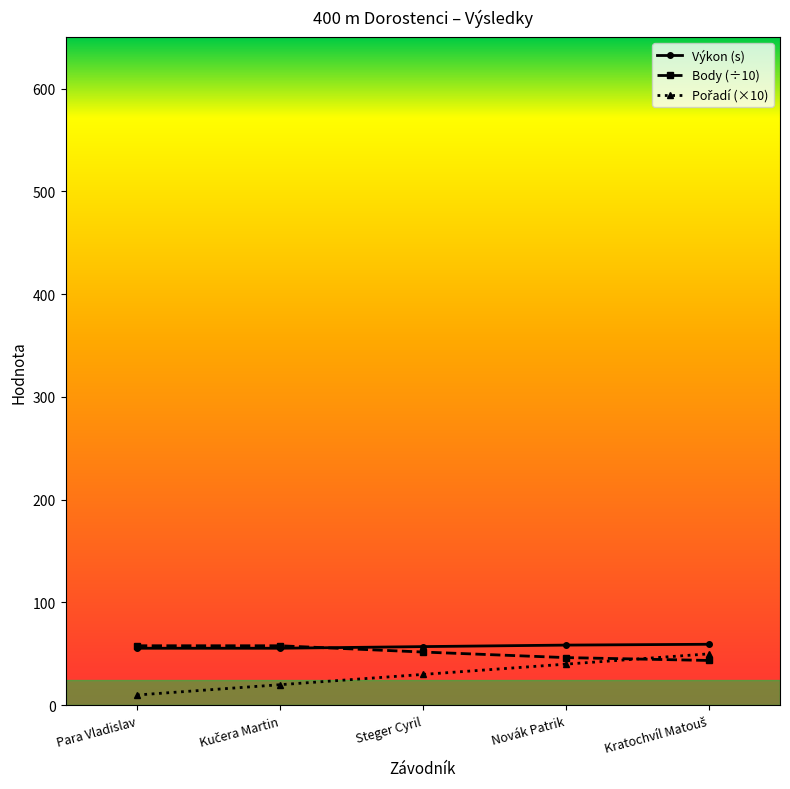

The Výkon (s) series shows 84.0 at Steger Cyril. True or false?

False